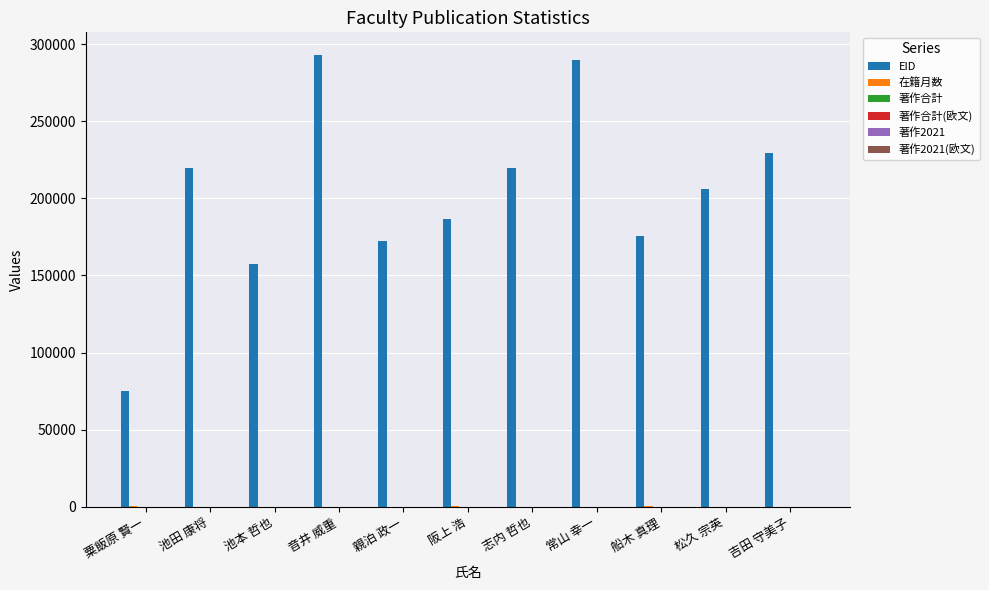

Is it true that EID equals 186826 at 阪上 浩?

True